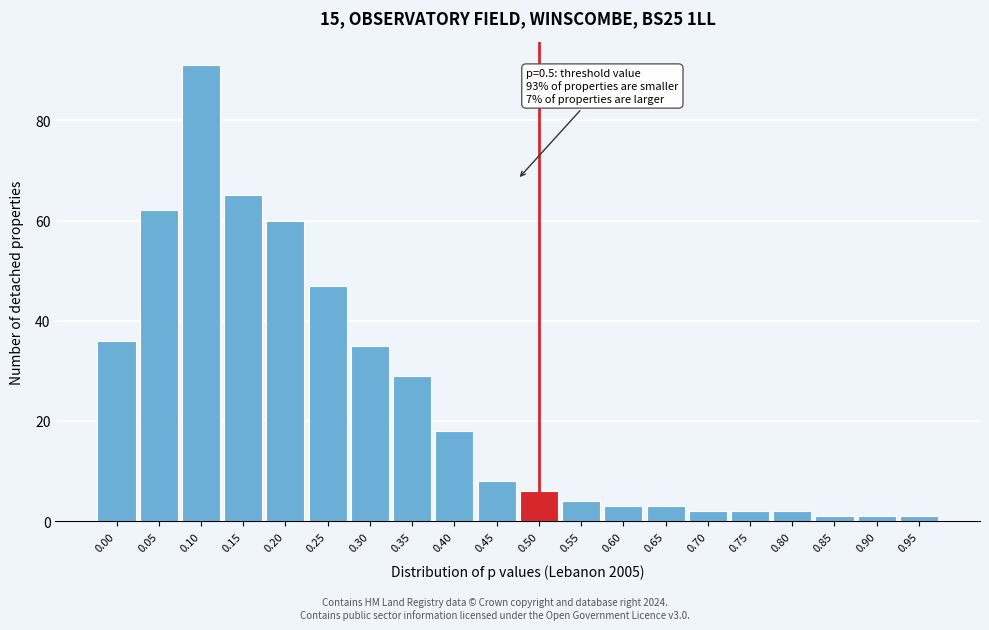

Reading right to left, transcribe all the data shown in this chart.

1	1	1	2	2	2	3	3	4	6	8	18	29	35	47	60	65	91	62	36